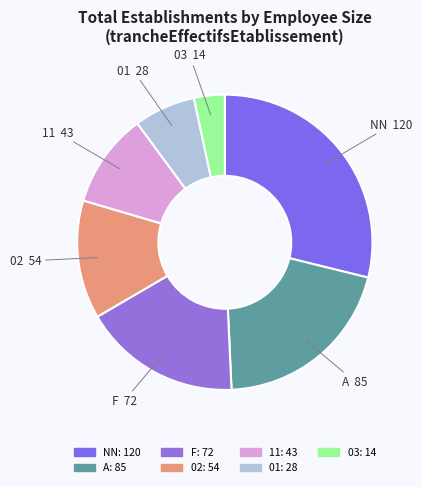

Count the number of slices in the pie.

7